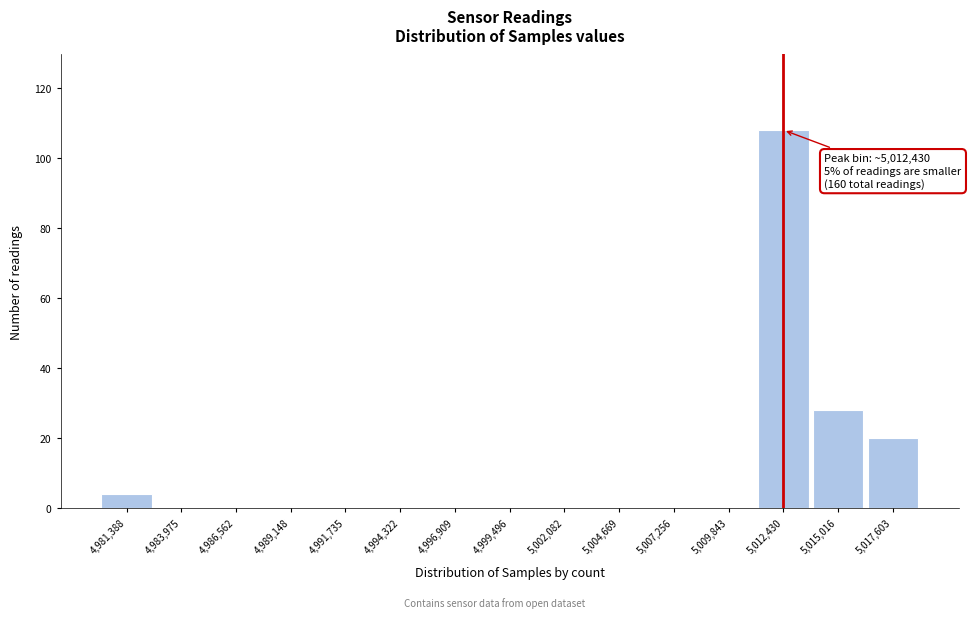

Which range on the x-axis has the tallest bar?

5011000 to 5013500